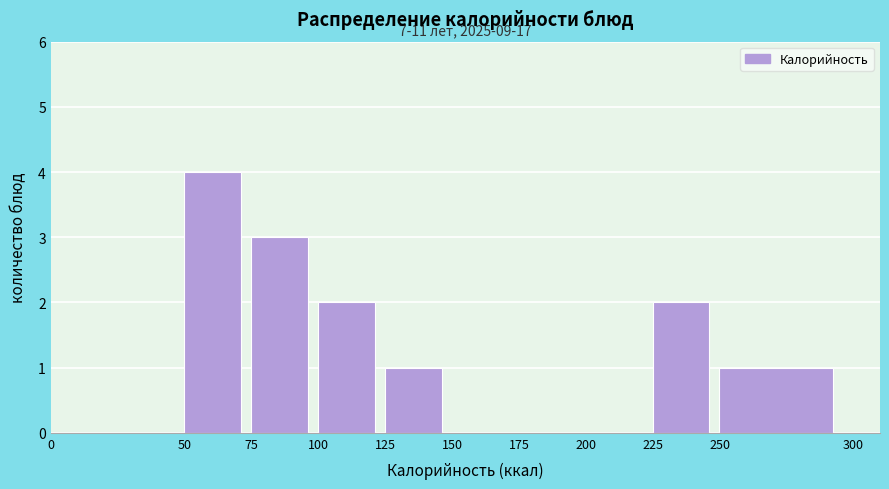

Which range on the x-axis has the tallest bar?

50 to 75